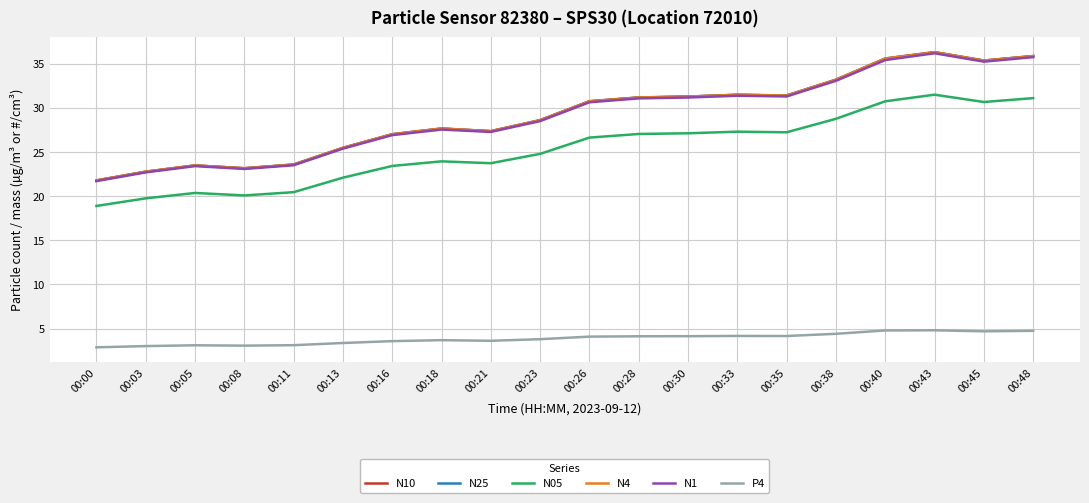

What is the total value across all series at 00:21?

136.7